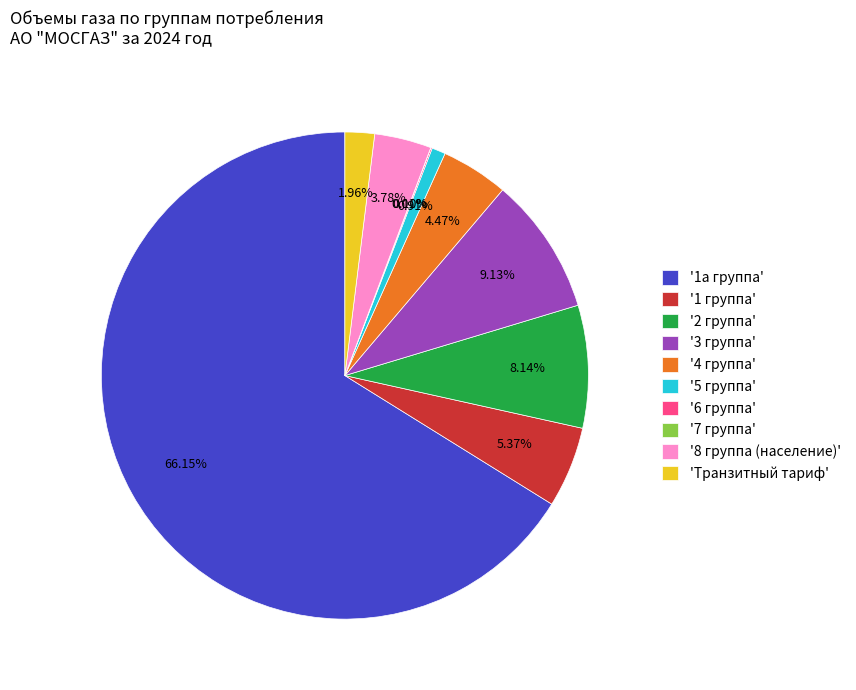

Is there any slice that represents more than half of the pie?

Yes